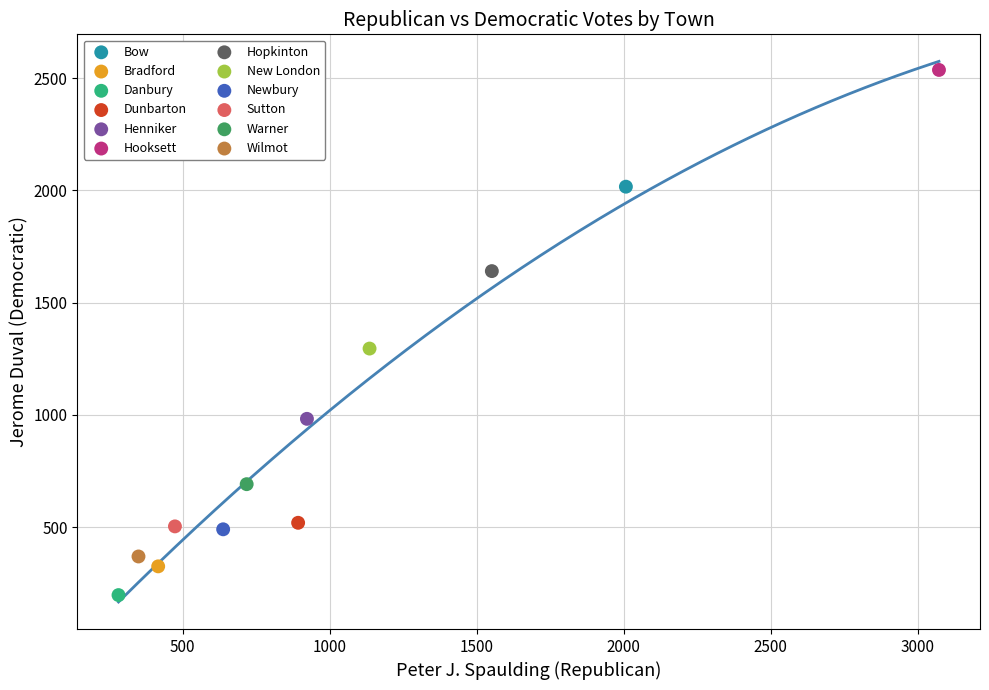

Which series reaches the maximum Y coordinate?

Hooksett